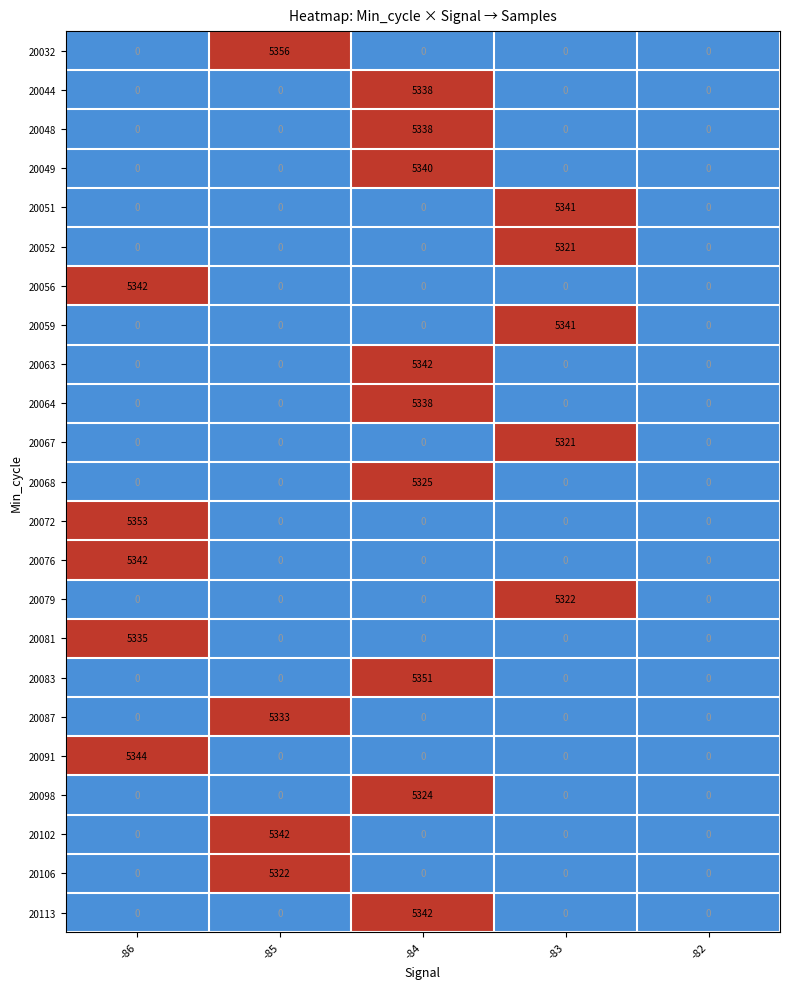

The value of 20106 at -85 is 5322. True or false?

True